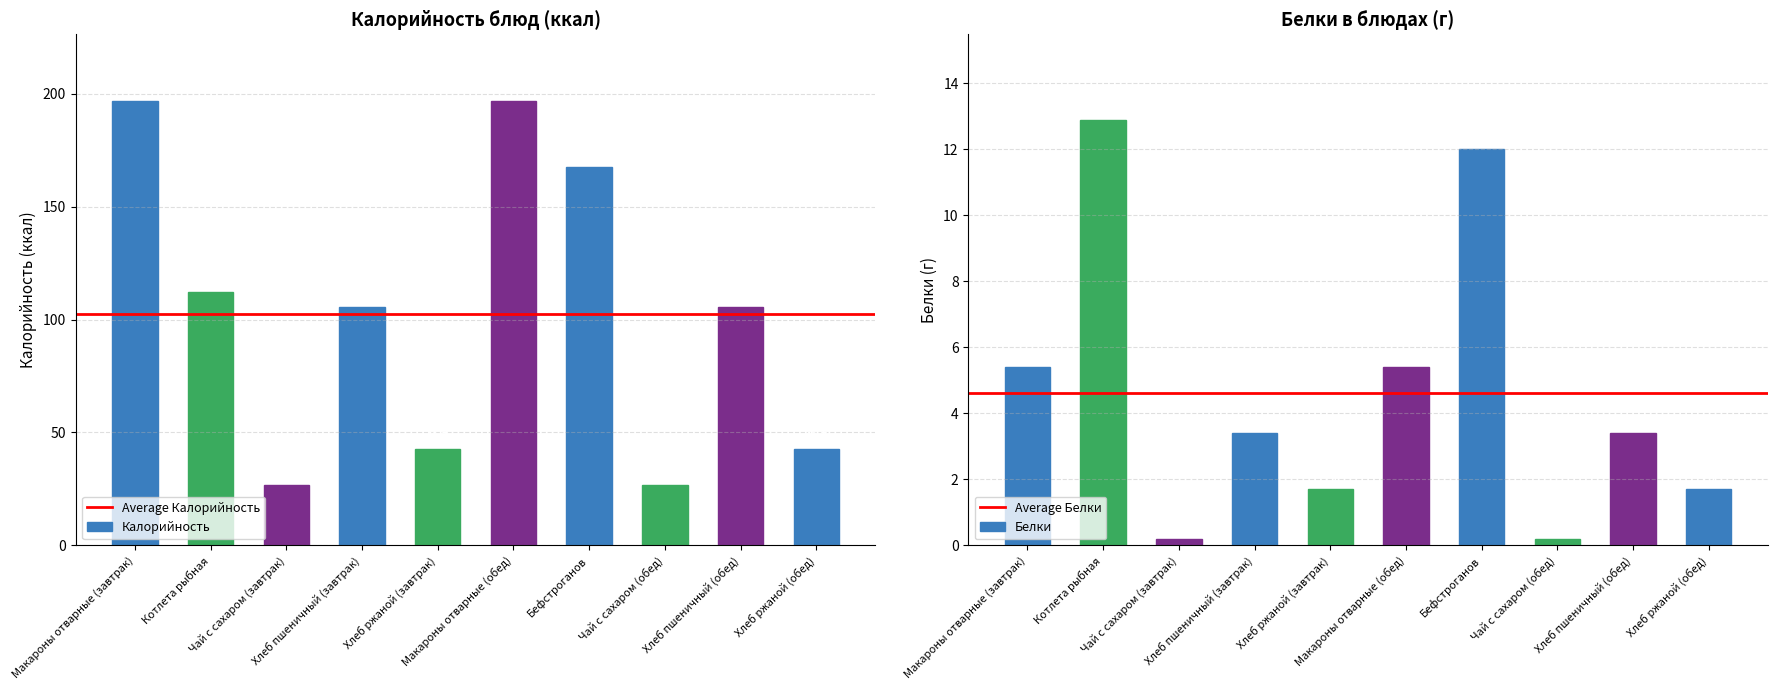

What is the difference between the highest and lowest values at Хлеб ржаной (завтрак)?

41.0